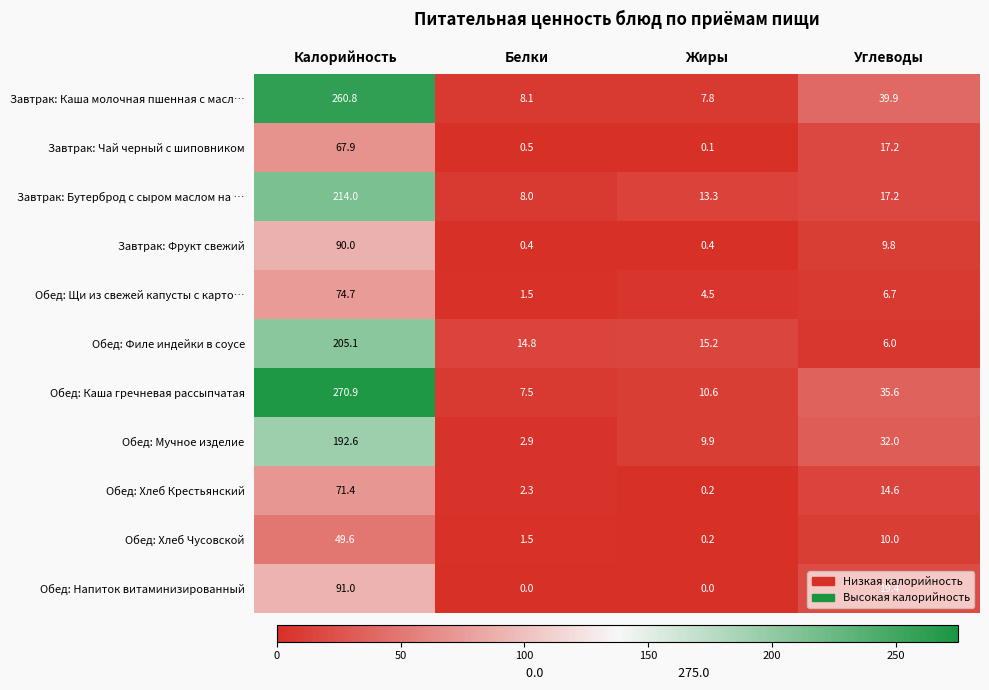

How many series are shown in this chart?

11